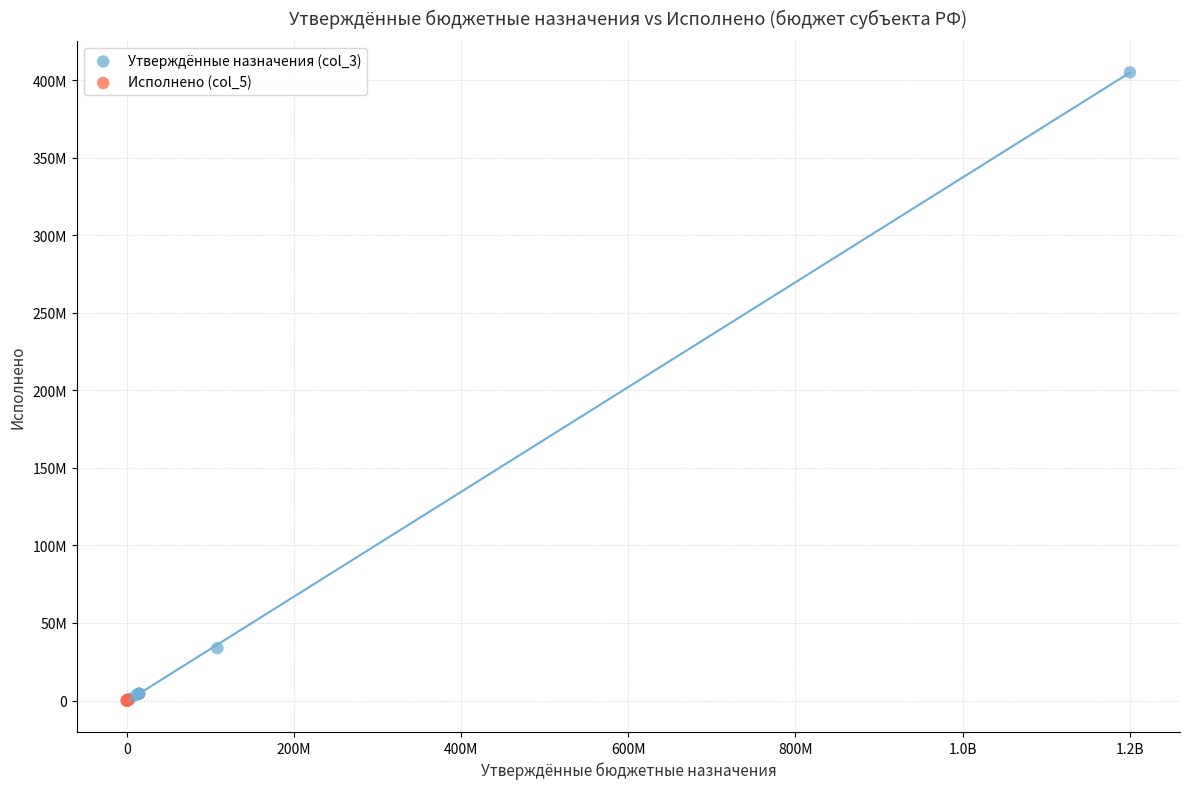

What are all the series names shown in the legend?

Утверждённые назначения (col_3), Исполнено (col_5)